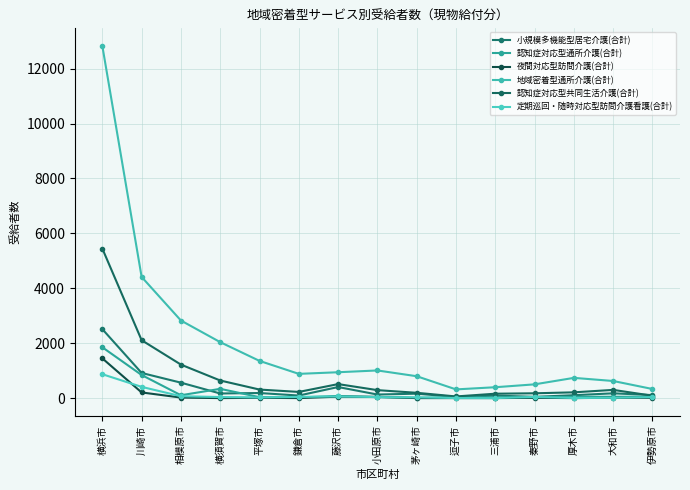

Between 三浦市 and 横浜市, which is larger?

横浜市